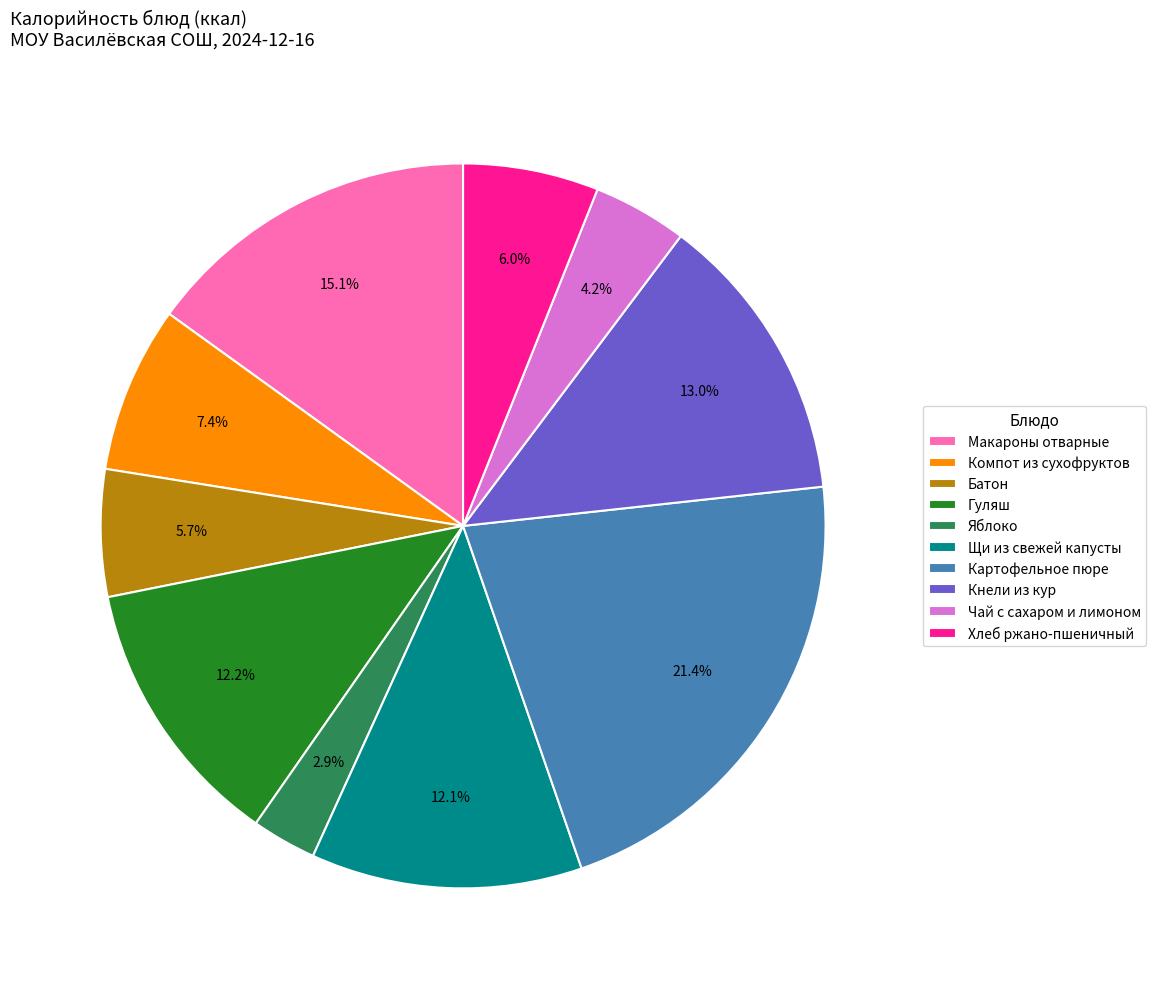

Approximately how many times larger is the value at Картофельное пюре compared to Яблоко?

7.4